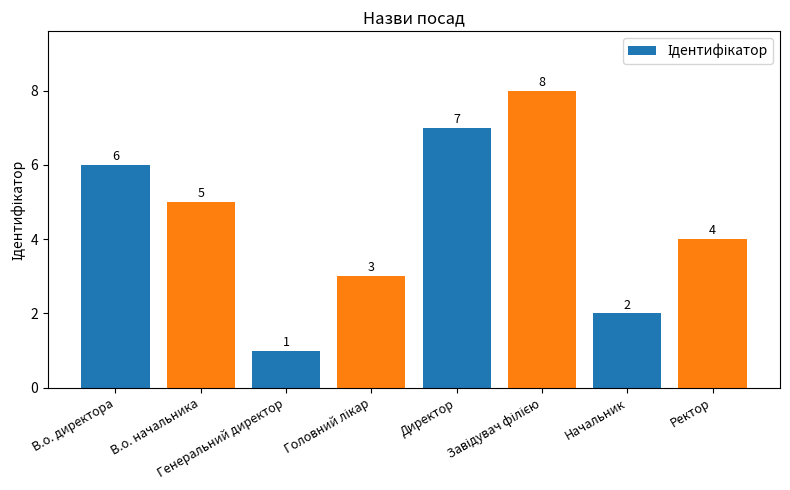

At which label does the data first exceed 5?

В.о. директора